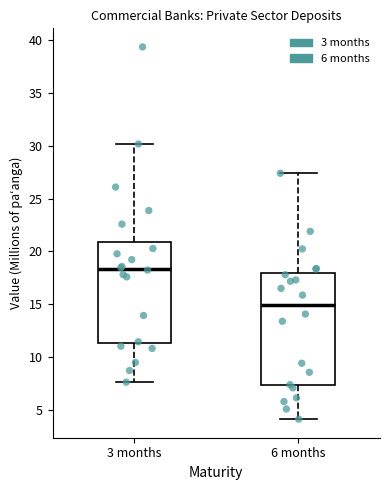

Where does the upper whisker of the box for 6 months end on the y-axis? The values are not printed on the chart, so give them approximately, as read against the axis.

27.5